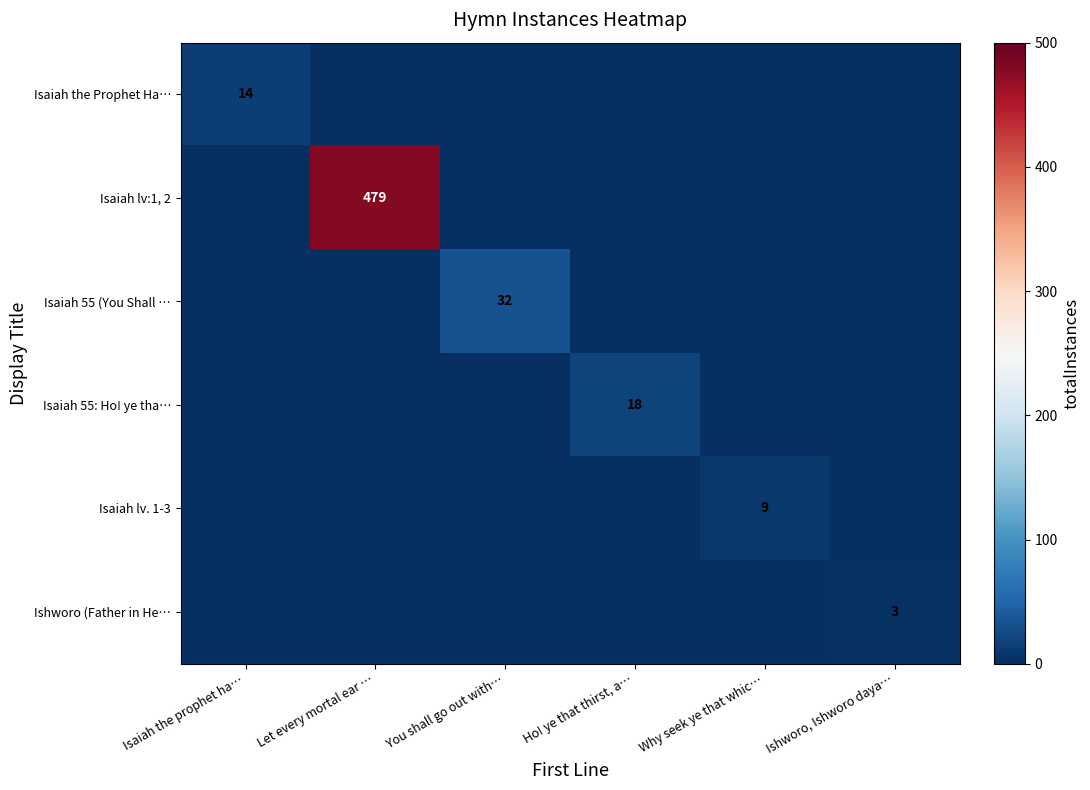

List the series in order of their peak value, lowest first.

Ishworo (Father in He…, Isaiah lv. 1-3, Isaiah the Prophet Ha…, Isaiah 55: Ho! ye tha…, Isaiah 55 (You Shall …, Isaiah lv:1, 2